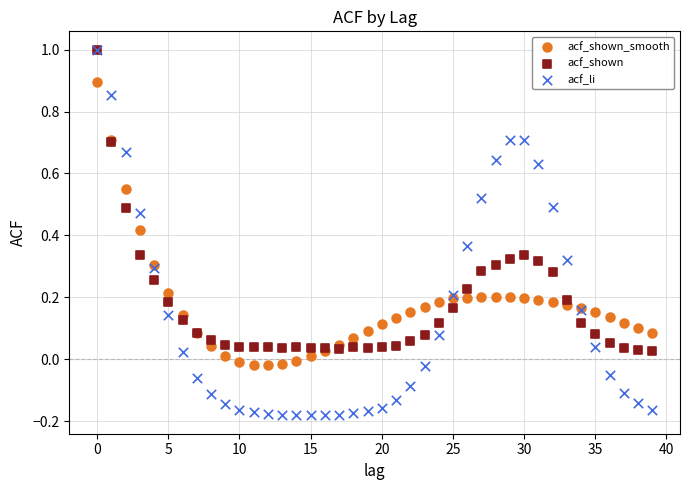

Which series reaches the minimum Y coordinate?

acf_li